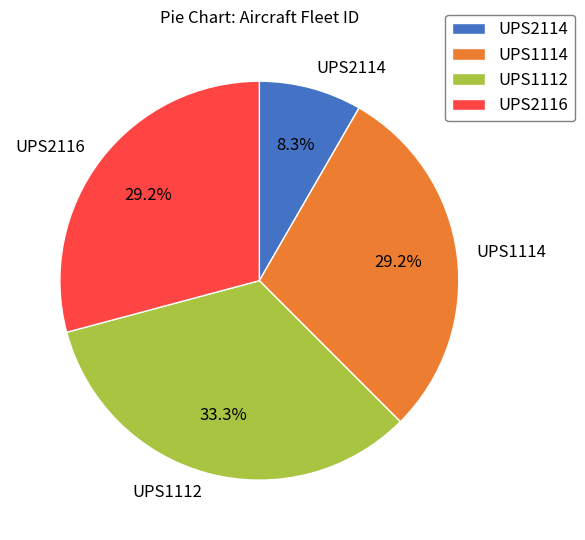

To the nearest percent, what is the combined percentage of UPS2116 and UPS2114?

38%